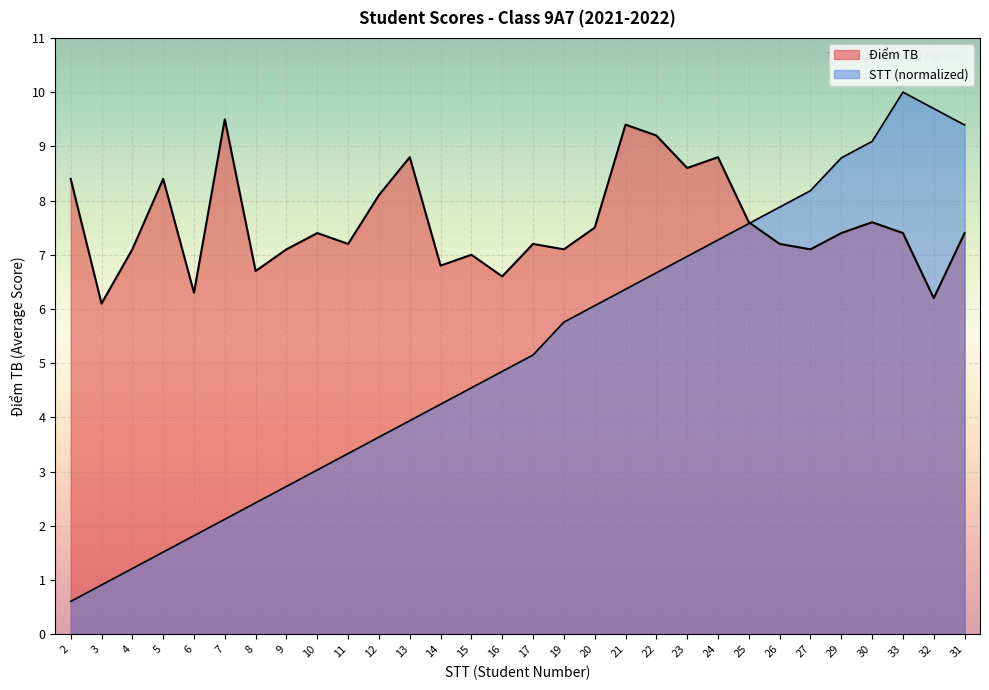

At which label does Điểm TB first exceed 7?

2